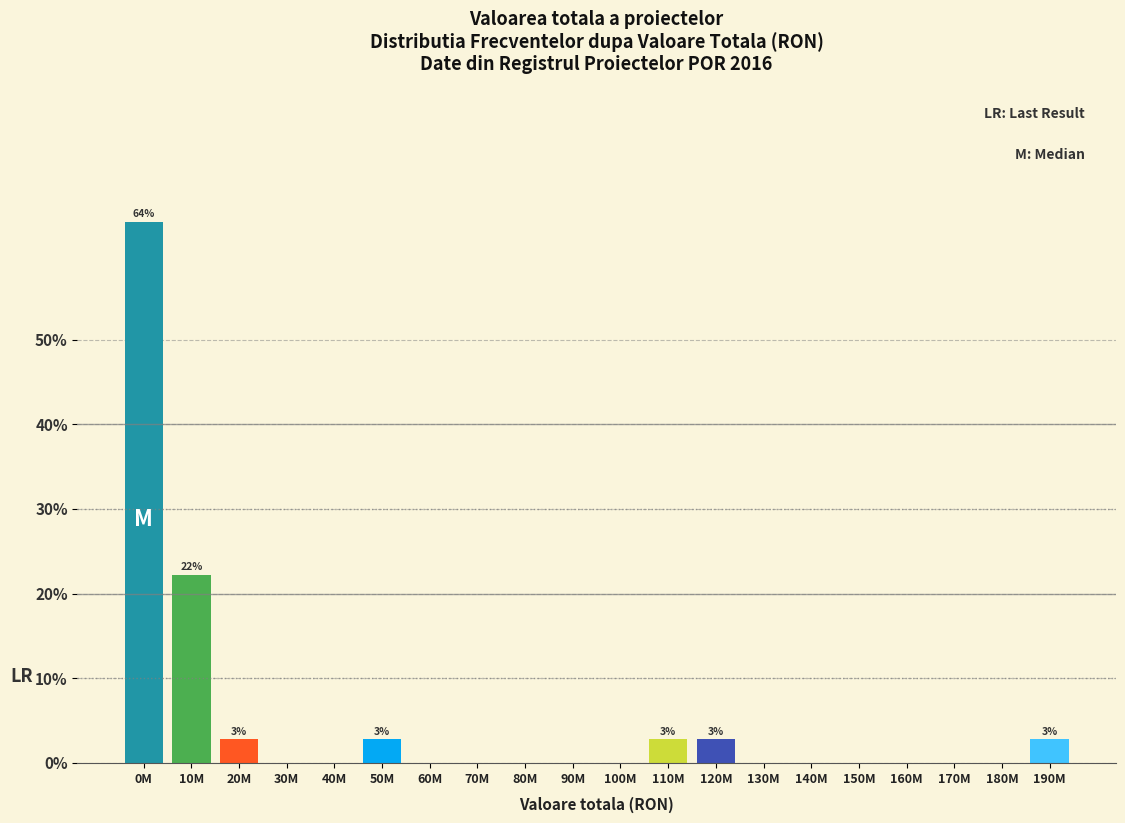

Reading left to right, transcribe all the data shown in this chart.

0M=63.9	10M=22.2	20M=2.8	30M=0.0	40M=0.0	50M=2.8	60M=0.0	70M=0.0	80M=0.0	90M=0.0	100M=0.0	110M=2.8	120M=2.8	130M=0.0	140M=0.0	150M=0.0	160M=0.0	170M=0.0	180M=0.0	190M=2.8